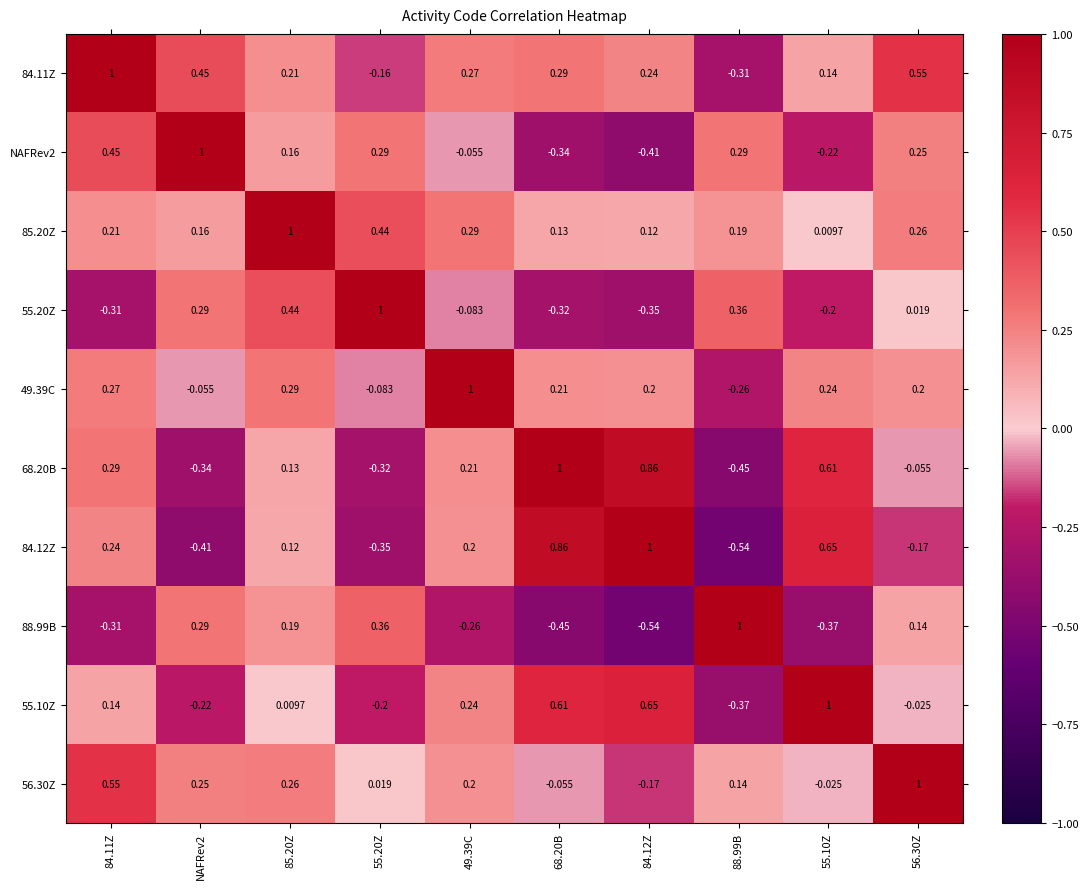

How many series are shown in this chart?

10